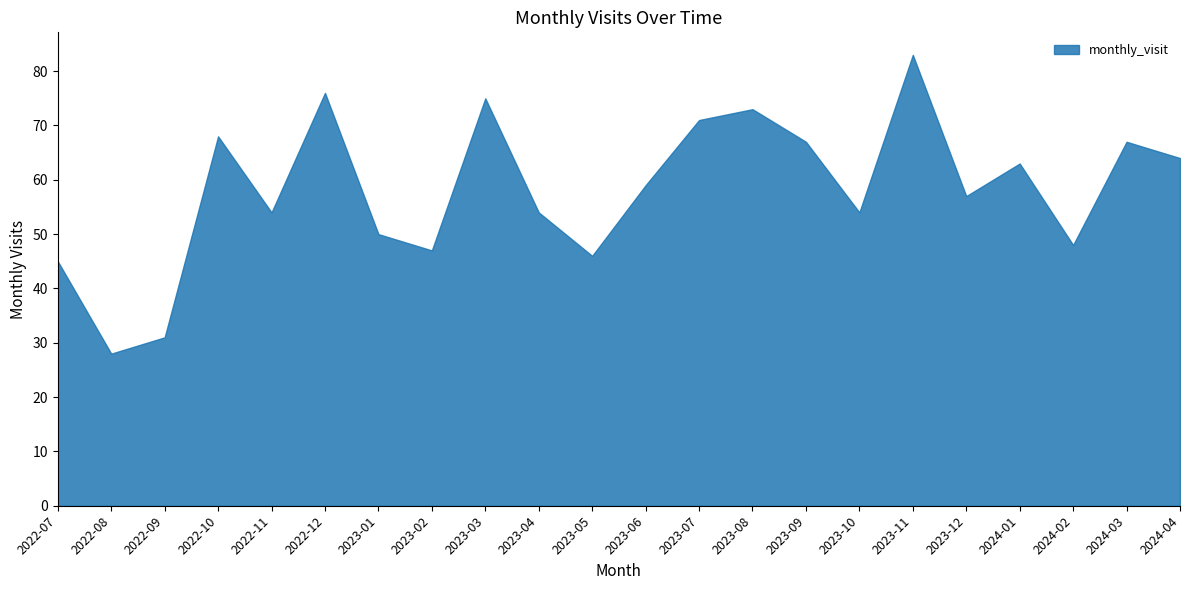

What is the label of the 17th point from the left?

2023-11